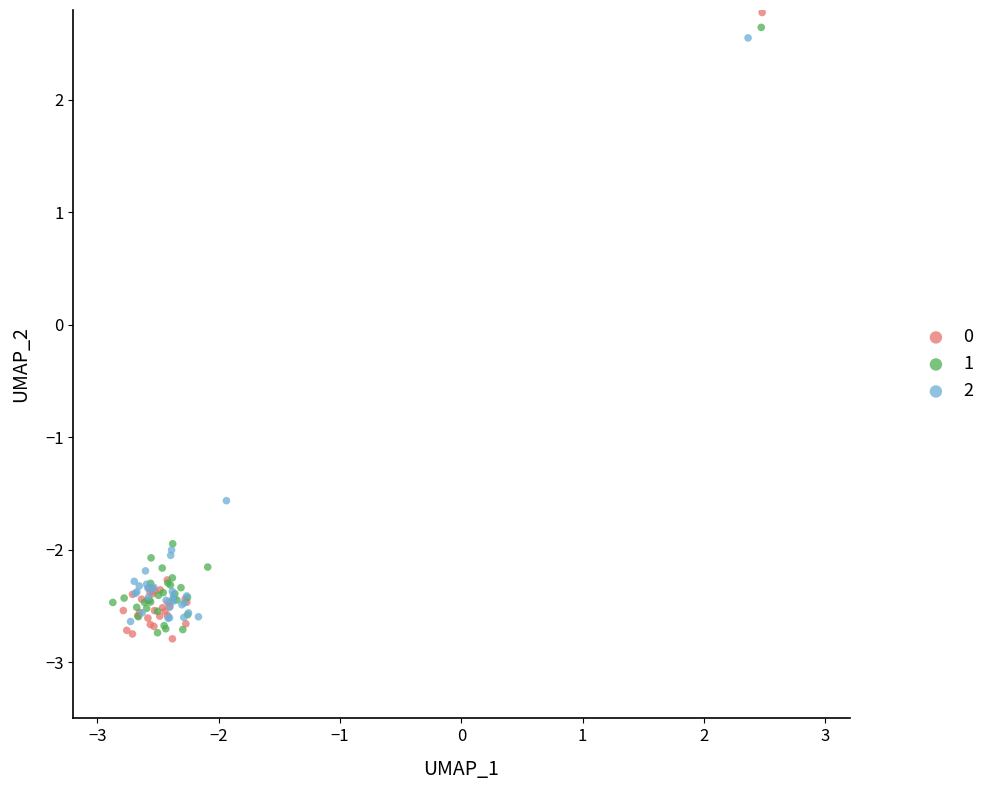

Which series reaches the minimum Y coordinate?

0